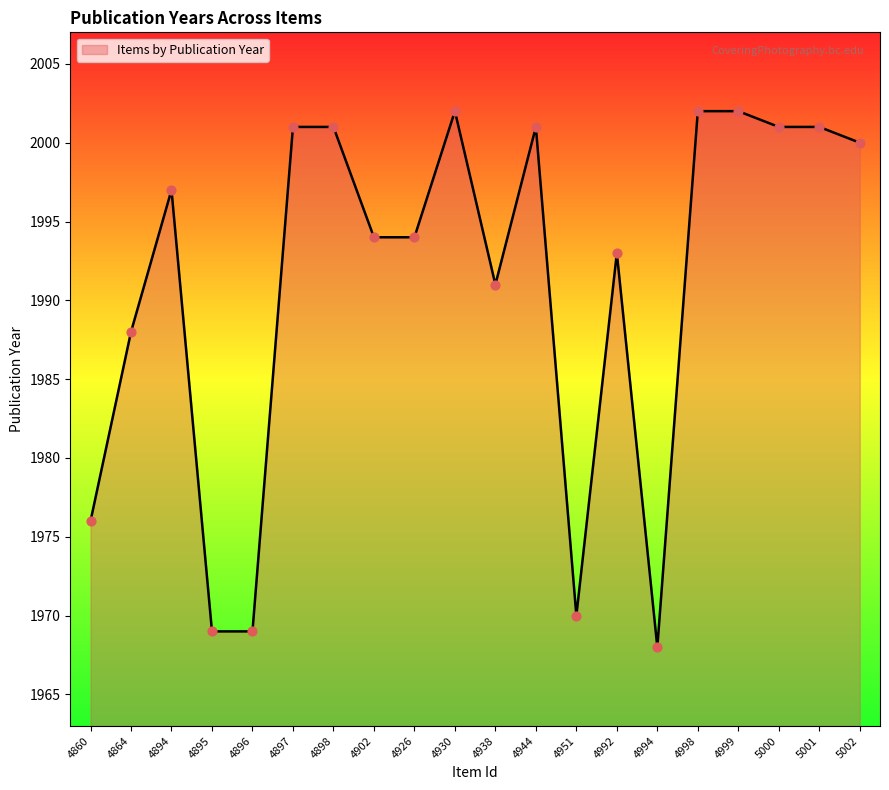

Which has a higher value, 4898 or 4992?

4898